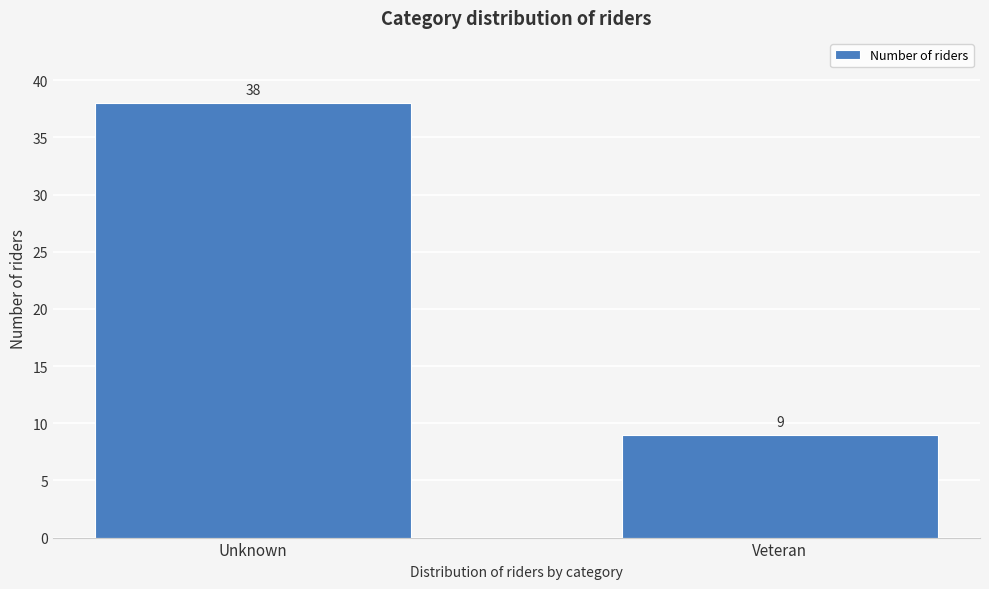

Reading left to right, list all the values displayed in this chart.

38	9